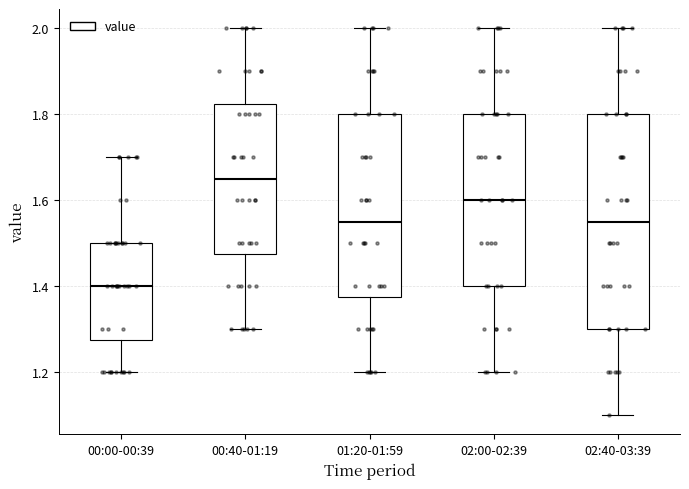

Reading left to right, read every box against the y-axis: the position of its median line, the range the box covers, and the ends of its whiskers. The values are not printed on the chart, so give them approximately, as read against the axis.

00:00-00:39: median 1.40, box 1.28 to 1.50, whiskers 1.20 to 1.70
00:40-01:19: median 1.66, box 1.48 to 1.82, whiskers 1.30 to 2.00
01:20-01:59: median 1.56, box 1.38 to 1.80, whiskers 1.20 to 2.00
02:00-02:39: median 1.60, box 1.40 to 1.80, whiskers 1.20 to 2.00
02:40-03:39: median 1.56, box 1.30 to 1.80, whiskers 1.10 to 2.00